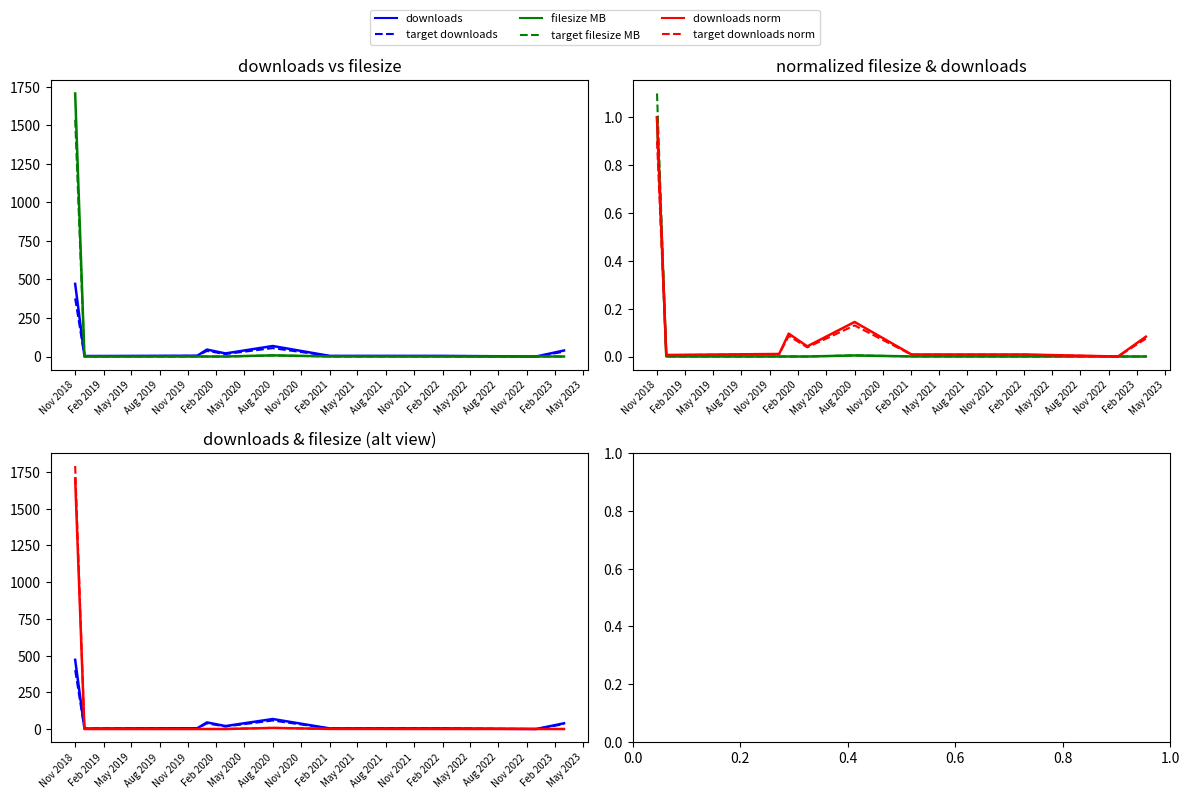

Rank the series by their maximum value, from lowest to highest.

downloads, filesize_MB